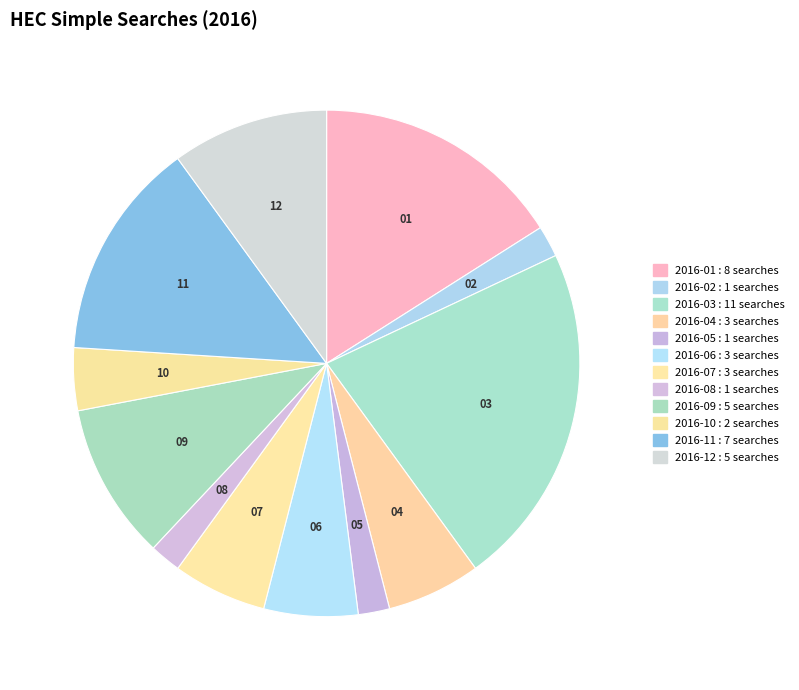

How many segments does this pie chart have?

12